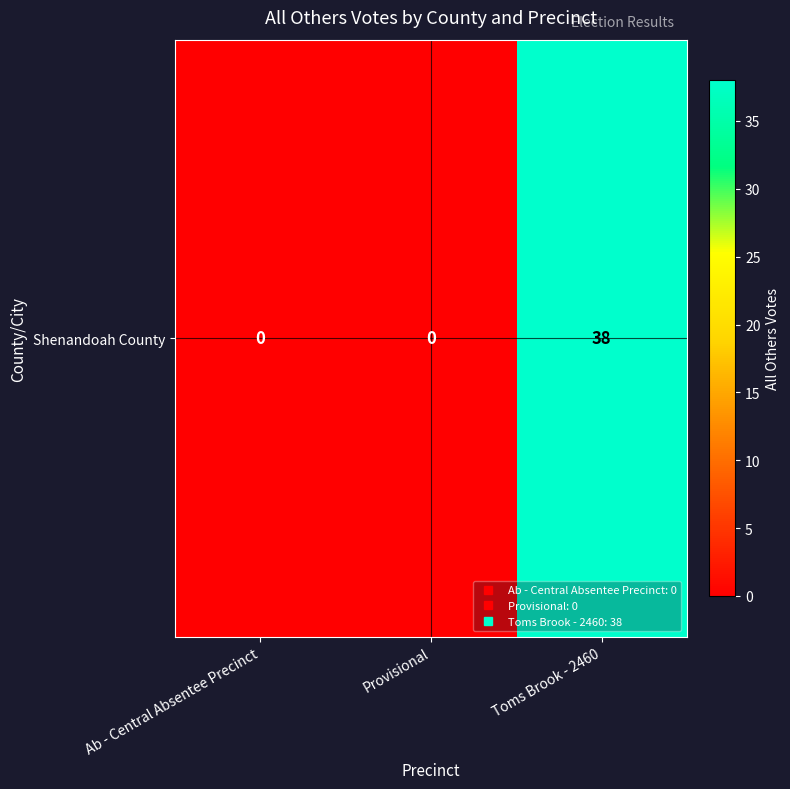

Reading left to right, what are all the values shown in this chart?

0	0	38